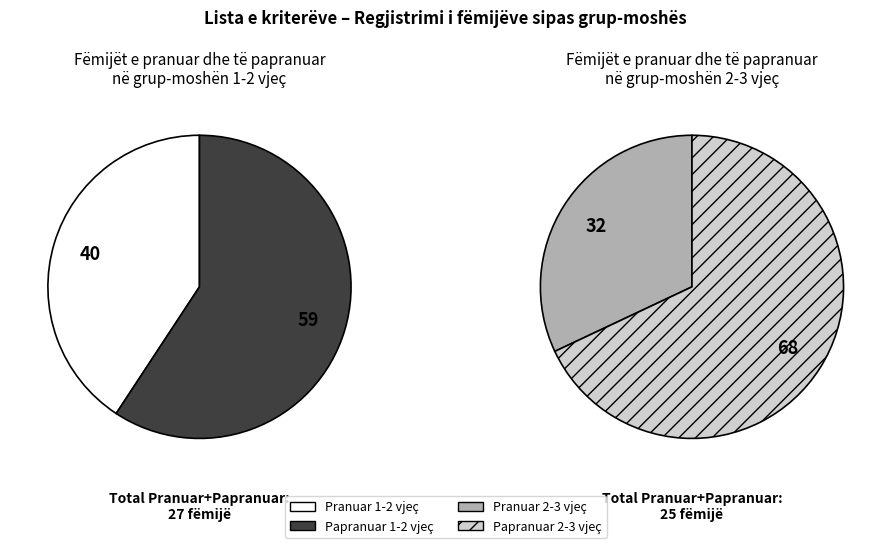

Which slice is the smallest?

Pranuar 2-3 vjeç